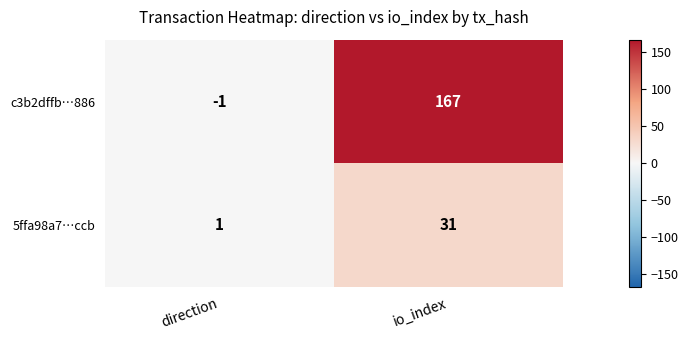

Rank the series at direction from highest to lowest value.

5ffa98a7…ccb, c3b2dffb…886